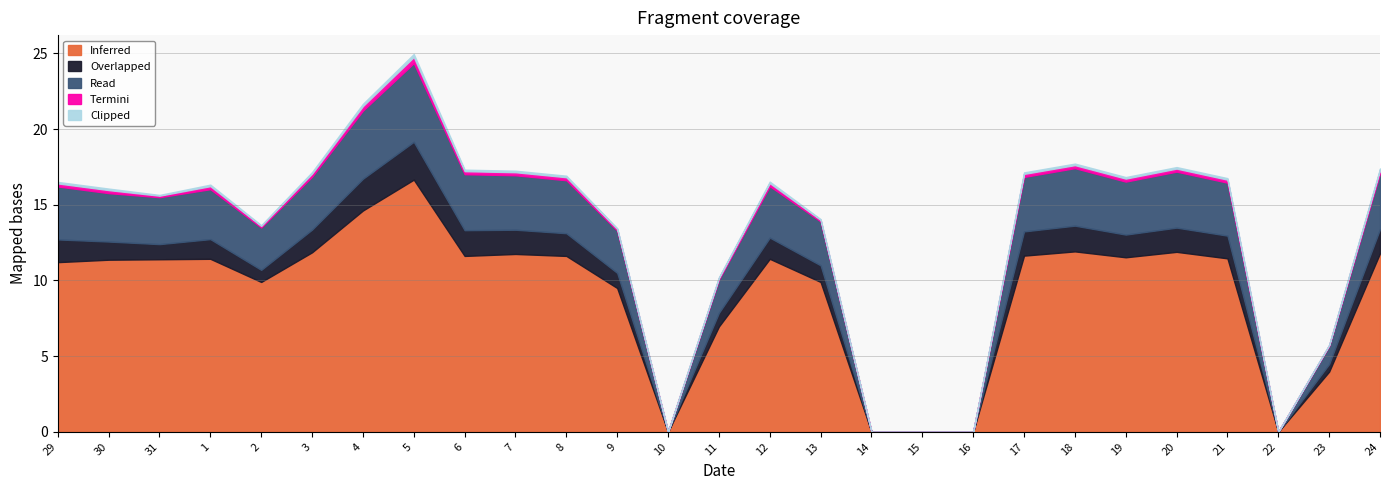

What is the label of the 14th point from the right?

11